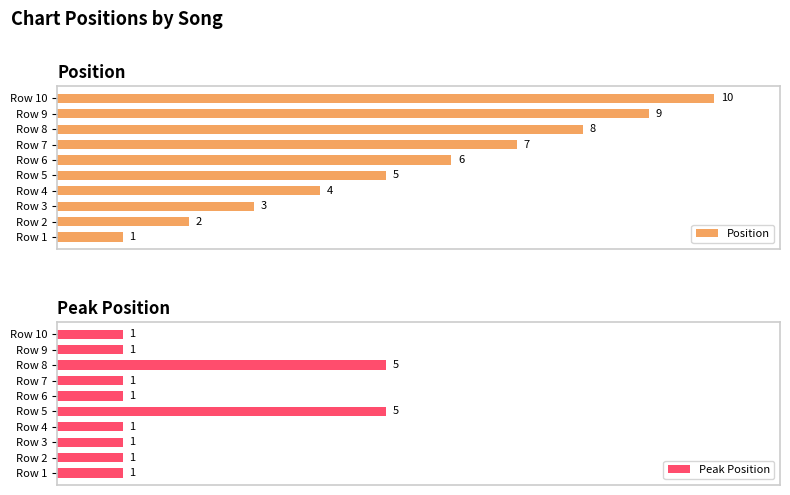

Where is Position nearest to the value 5?

Row 5